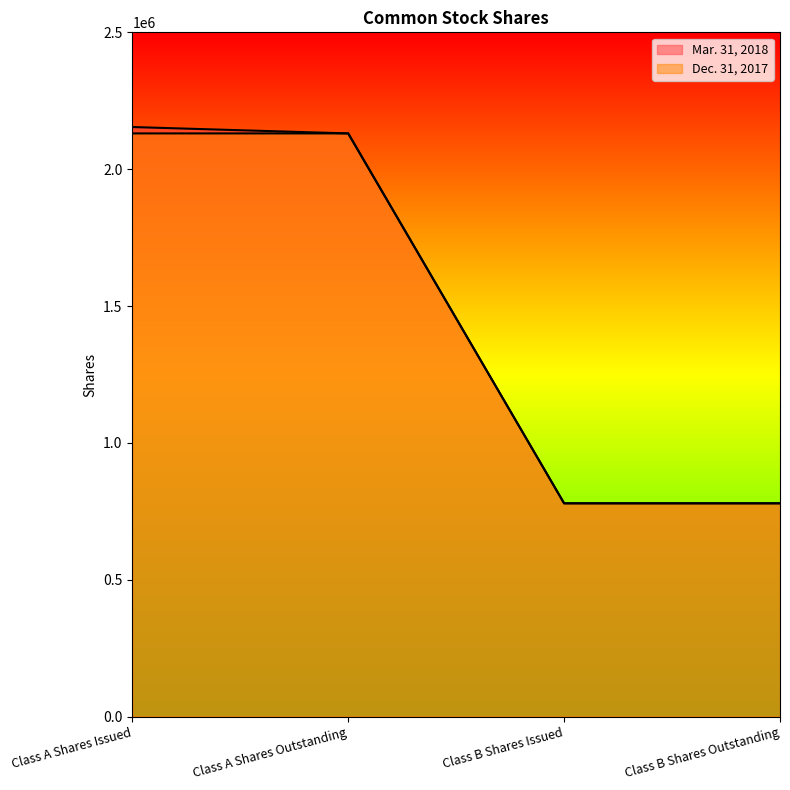

Reading left to right, what are all the values shown in this chart?

Mar. 31, 2018: 2154014	2130681	779283	779283
Dec. 31, 2017: 2130681	2130681	779283	779283